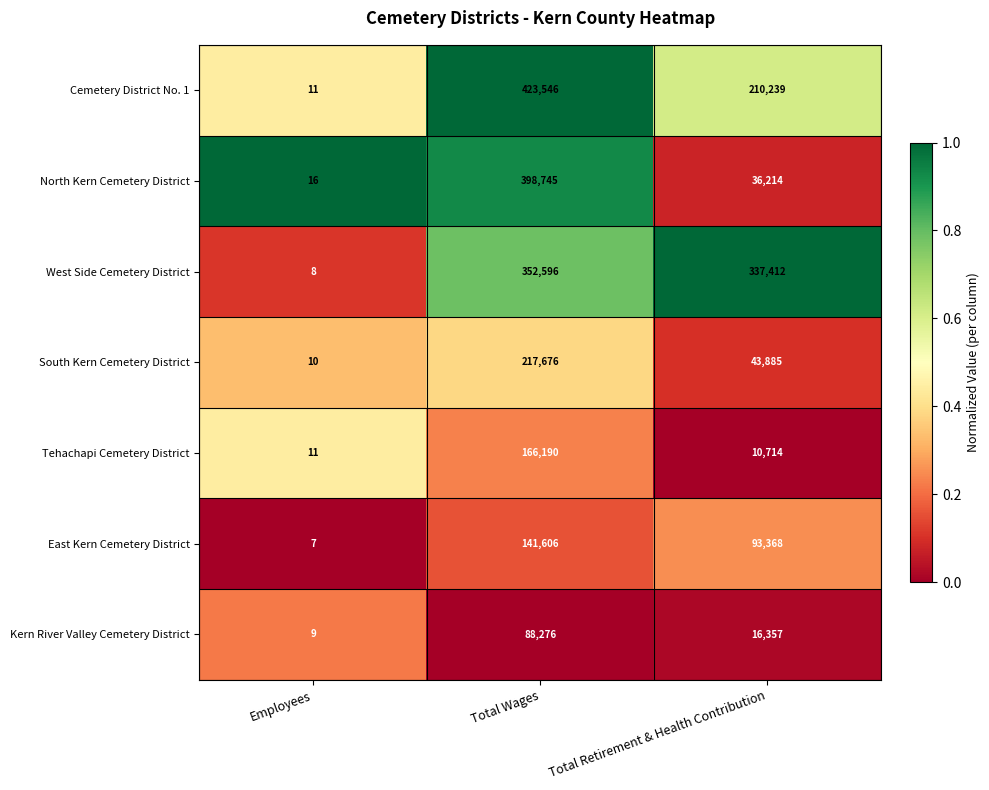

What is the average value of the Cemetery District No. 1 series?

211265